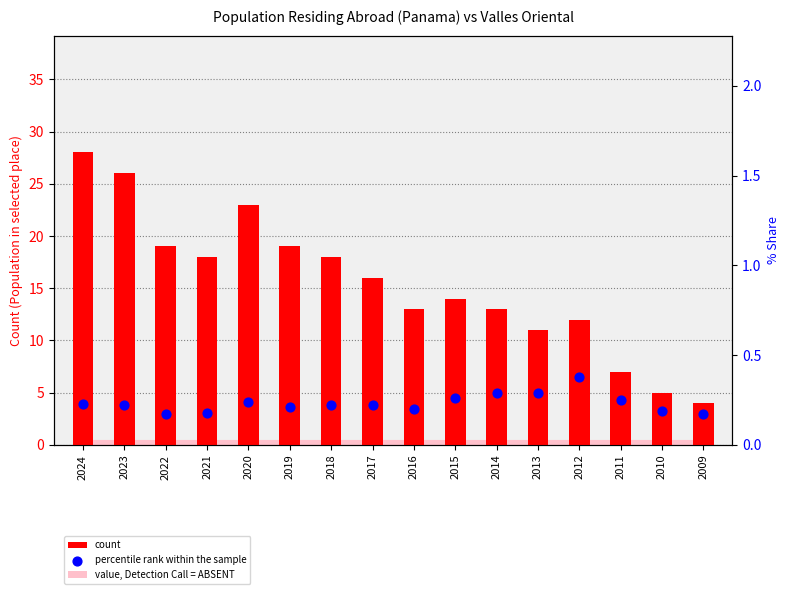

What is the total value across all series at 2017?

16.2